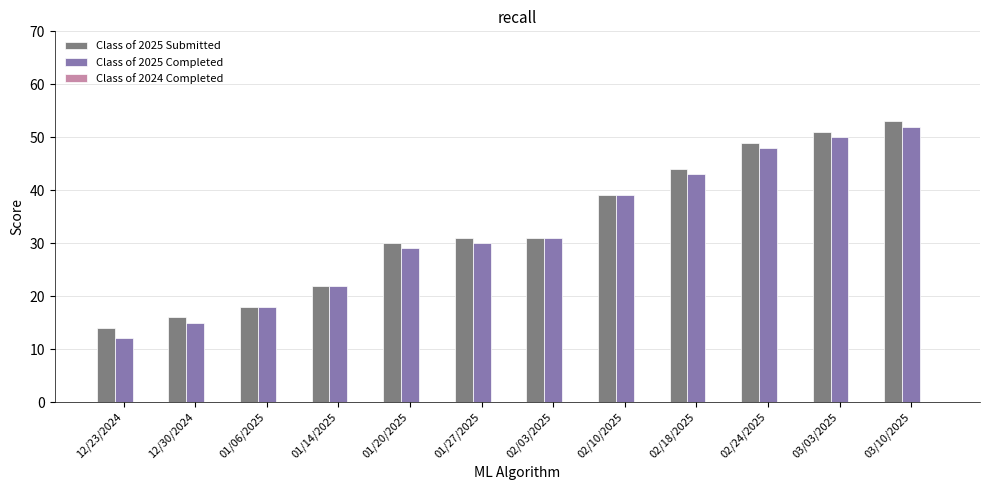

Which series changed the most between 02/10/2025 and 02/18/2025?

Class of 2025 Submitted